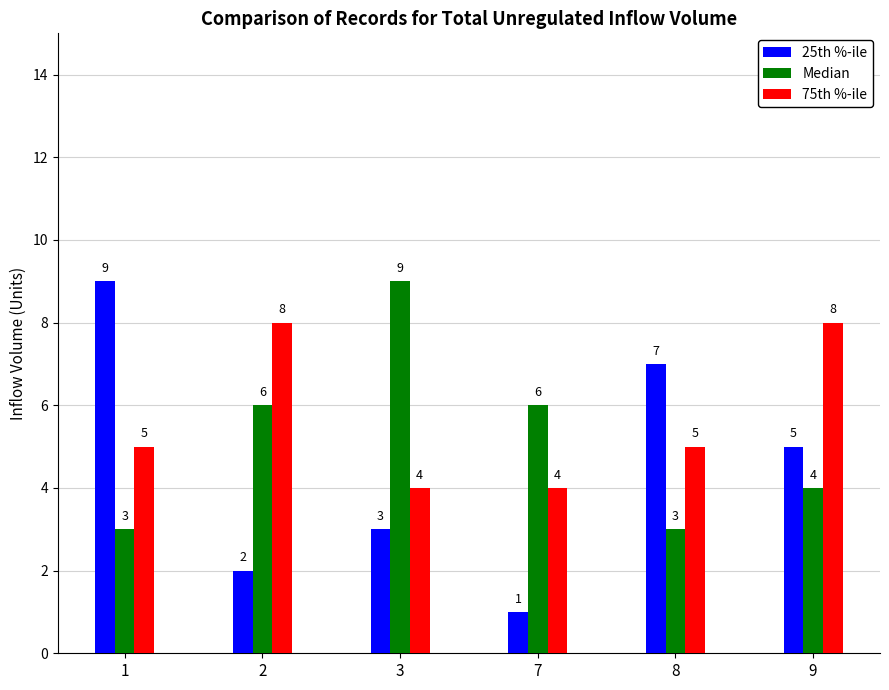

Rank the categories by 25th %-ile value from highest to lowest.

1, 8, 9, 3, 2, 7